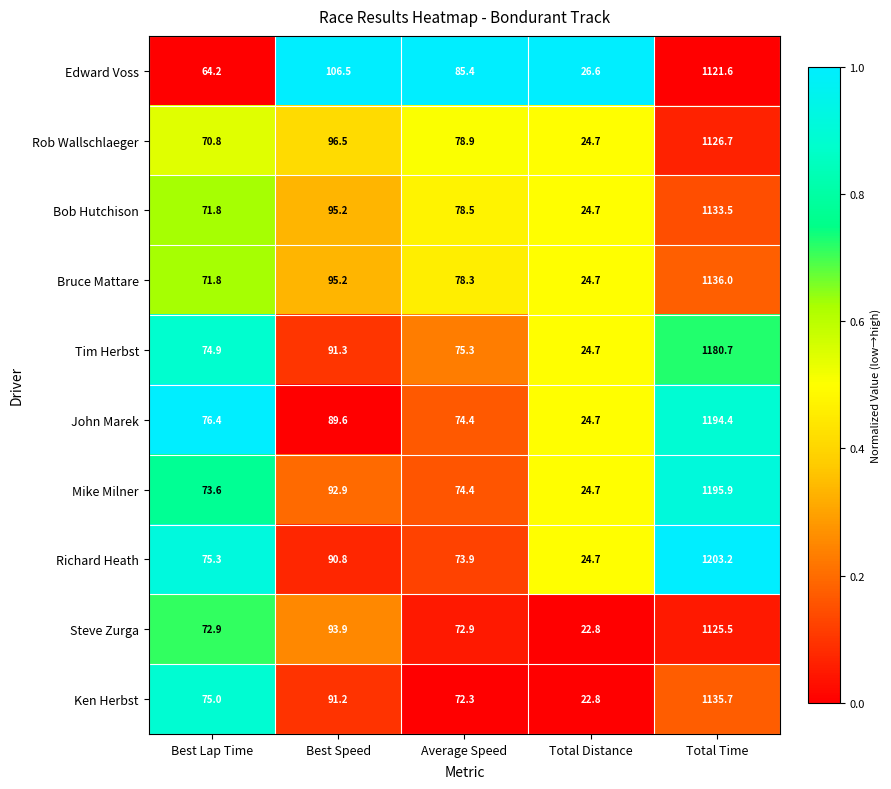

The value of Tim Herbst at Total Distance is 32.7. True or false?

False